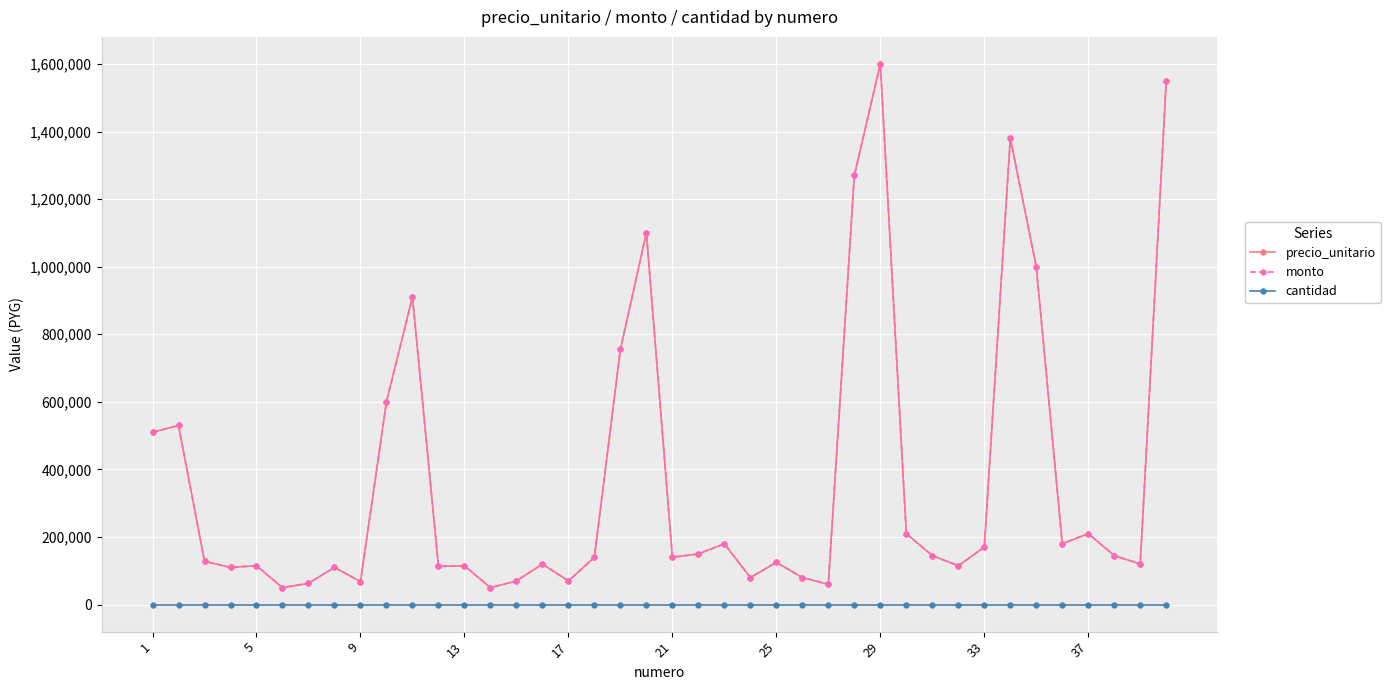

Is this an area chart (filled region under the line)?

No